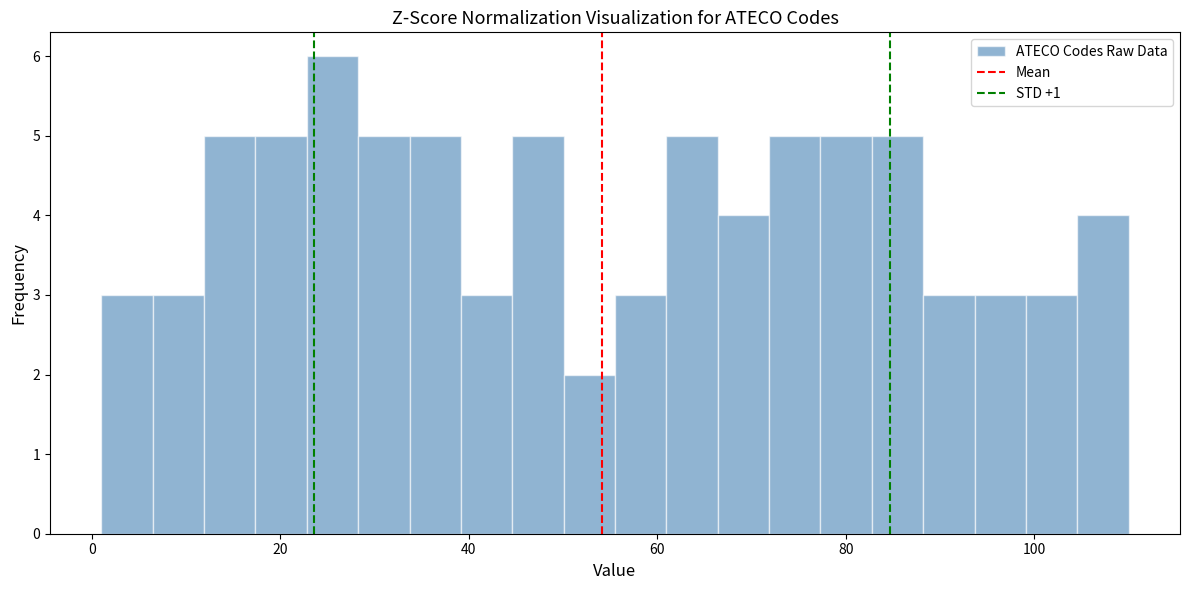

Read against the x-axis, roughly where is the centre of the tallest bar?

26